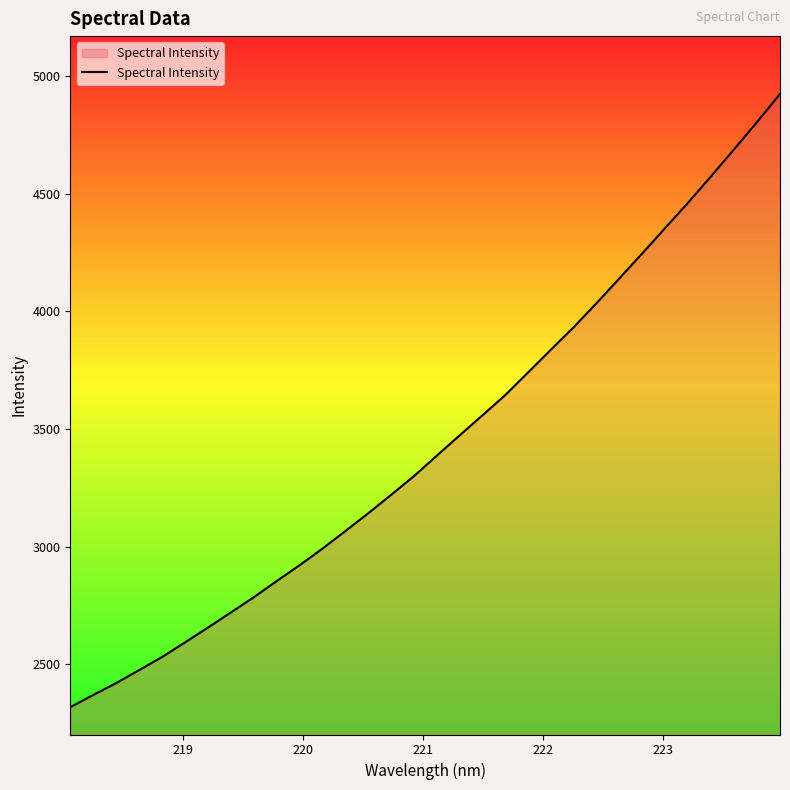

What is the maximum value shown in the chart?

4922.6